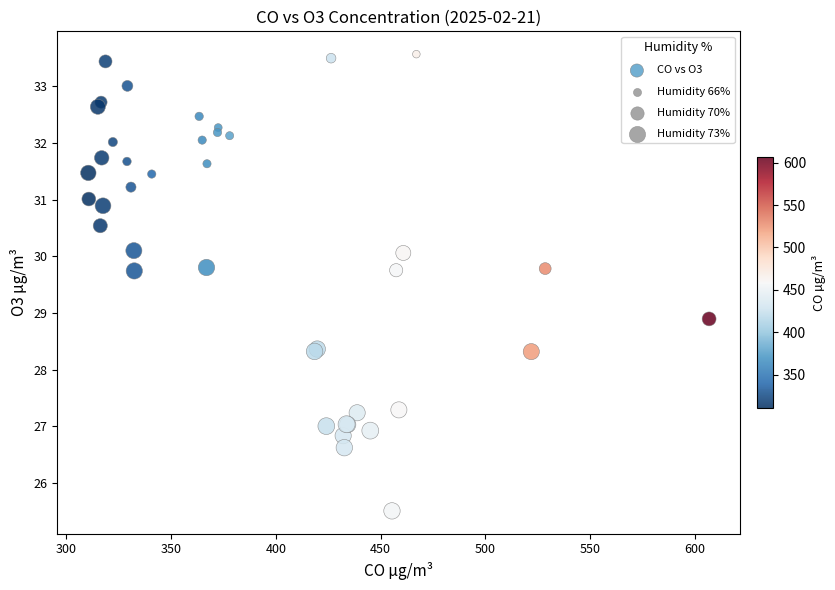

What Y value in the scatter plot is closest to 29?

28.9